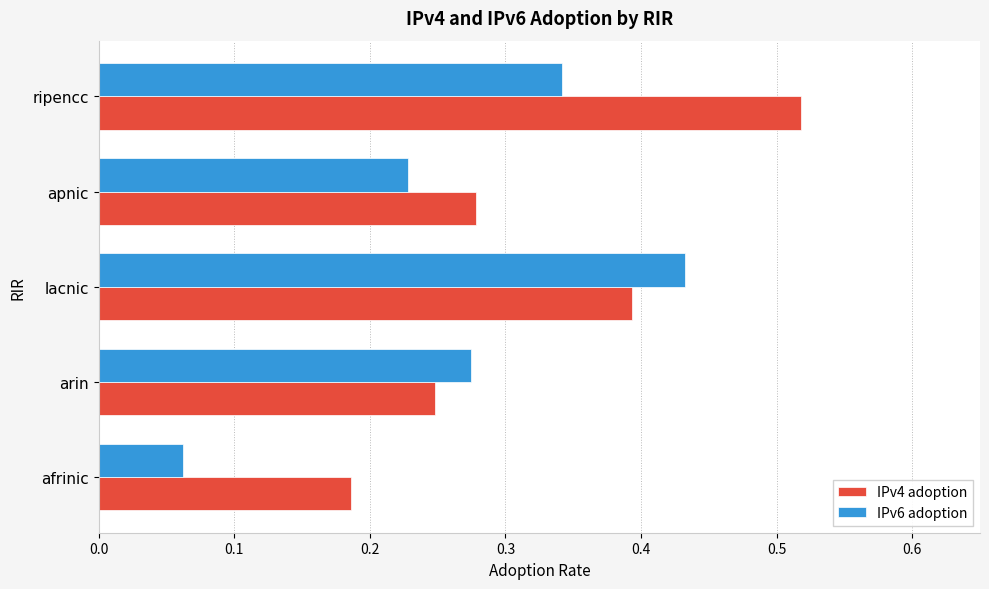

How many data points does each series have?

5